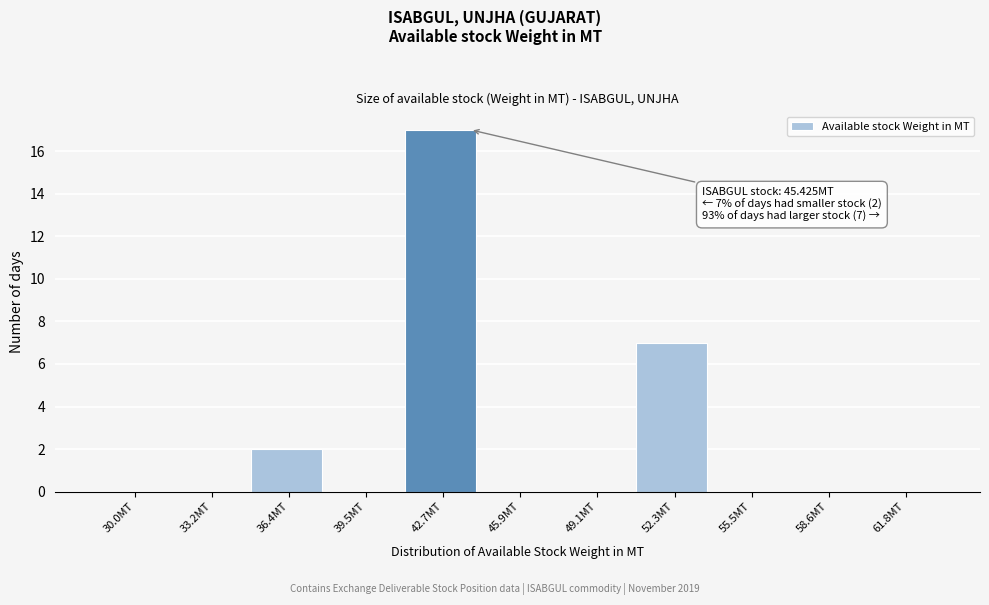

Reading right to left, what are all the values shown in this chart?

61.8MT=0	58.6MT=0	55.5MT=0	52.3MT=7	49.1MT=0	45.9MT=0	42.7MT=17	39.5MT=0	36.4MT=2	33.2MT=0	30.0MT=0